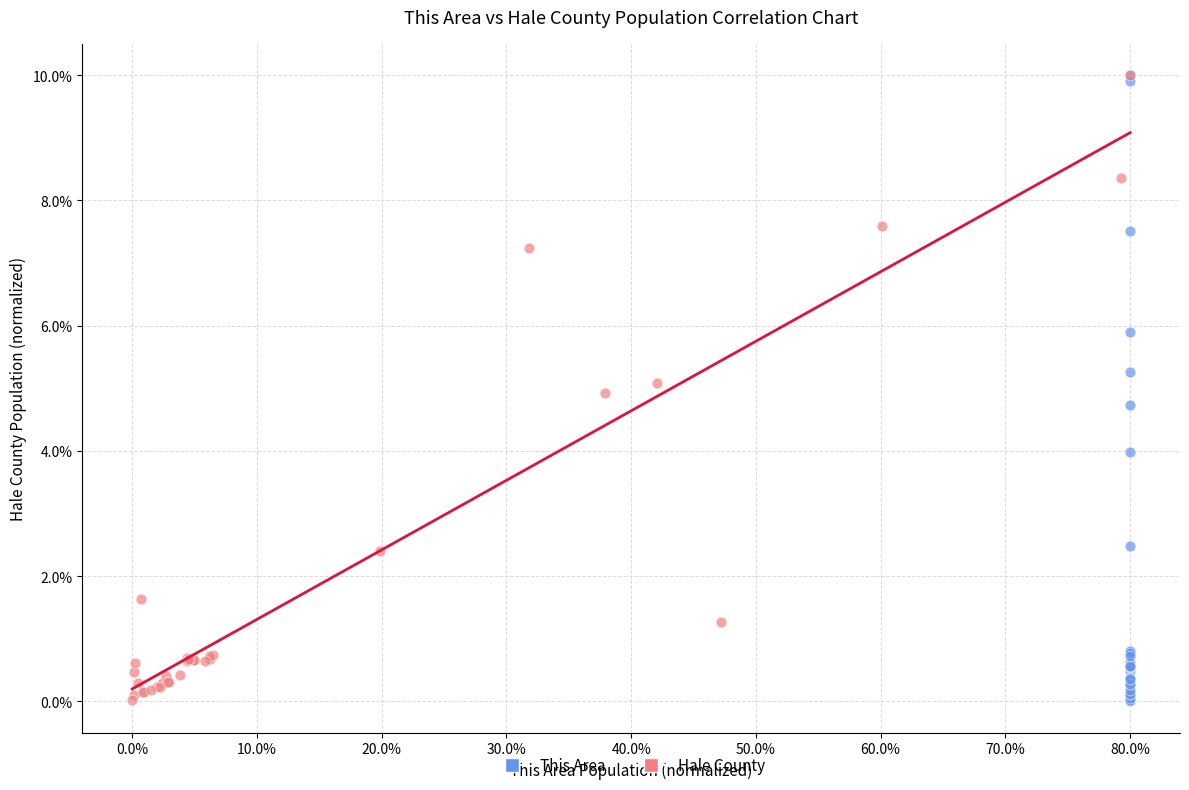

Which series has the widest spread of Y values?

This Area